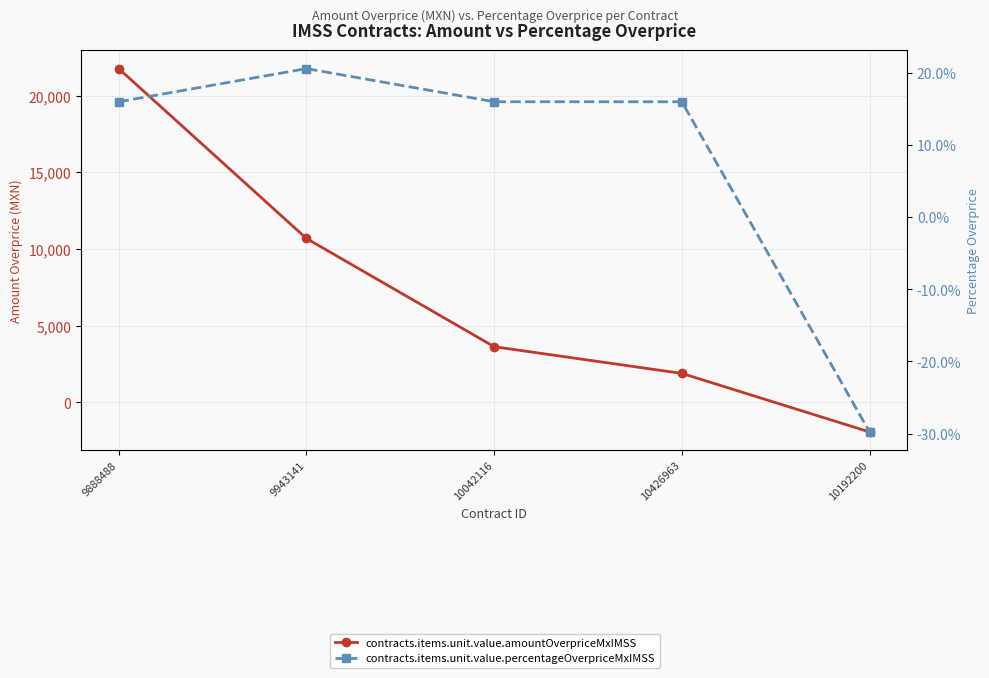

What is the minimum value shown in the chart?

-1931.2